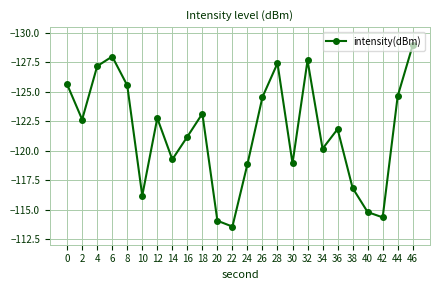

What is the average value?

-121.6